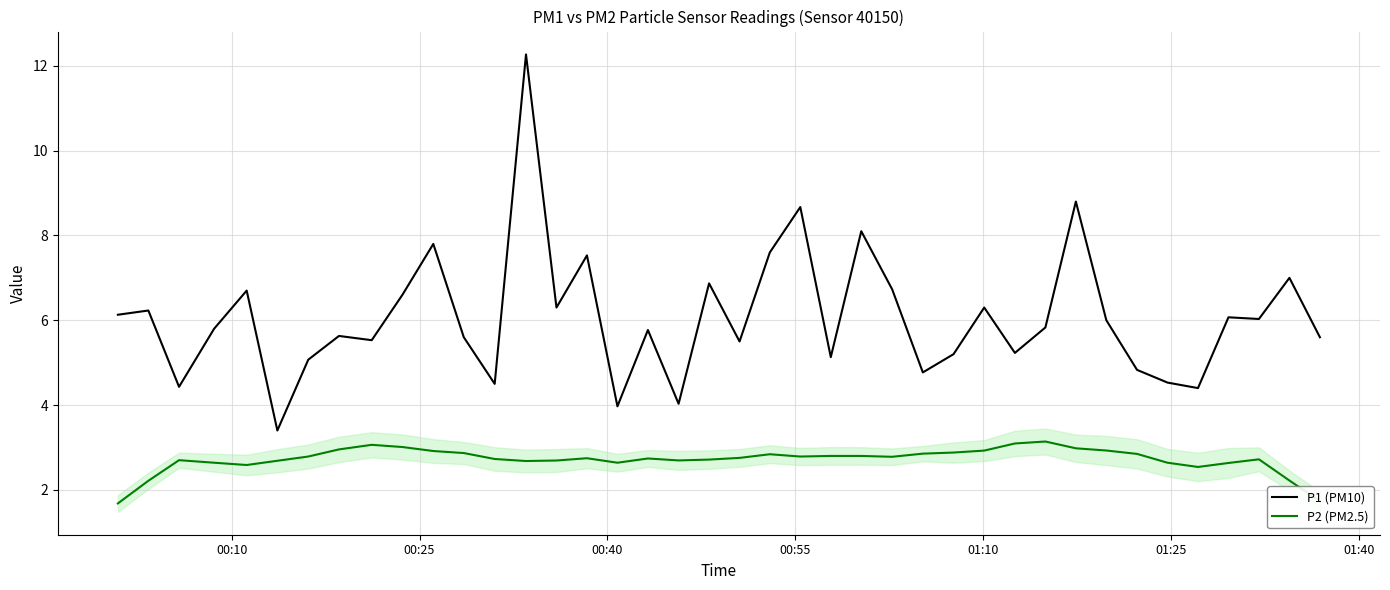

What is the difference between the maximum and minimum values in the P1 (PM10) series?

8.9